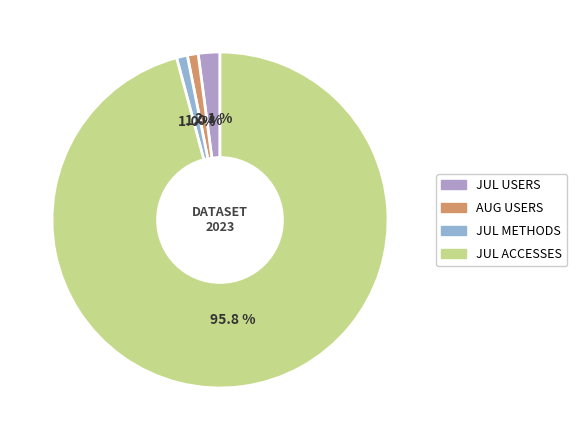

Combined, what portion of the pie is JUL ACCESSES and JUL METHODS?

96.9%